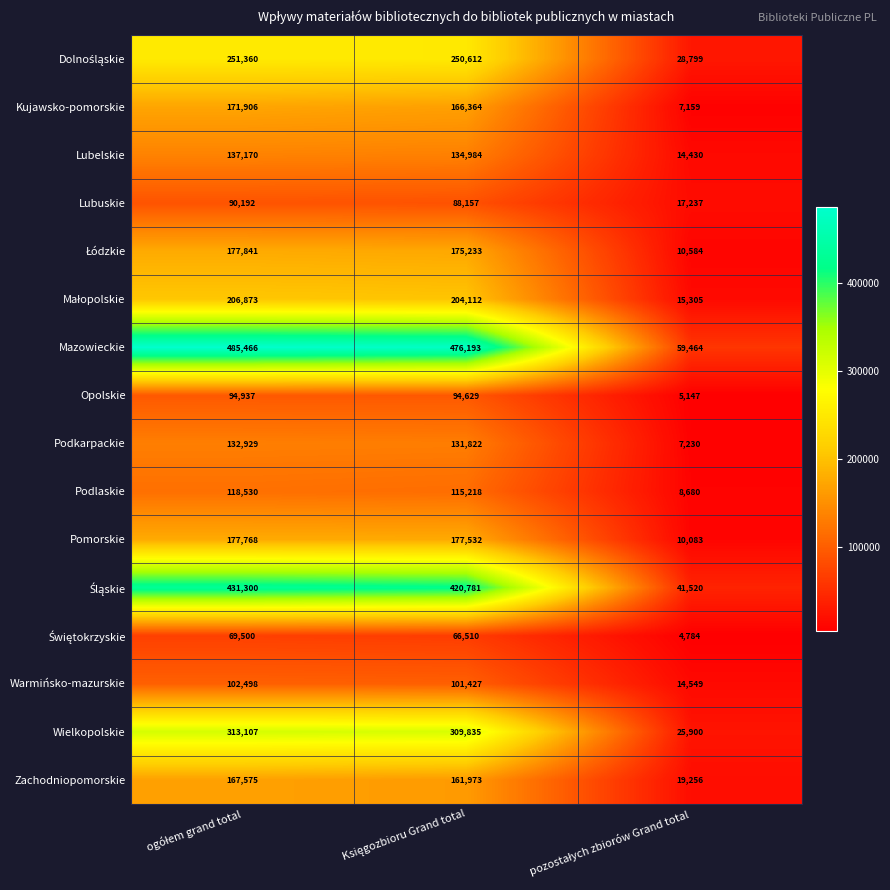

What is the minimum value shown in the chart?

4784